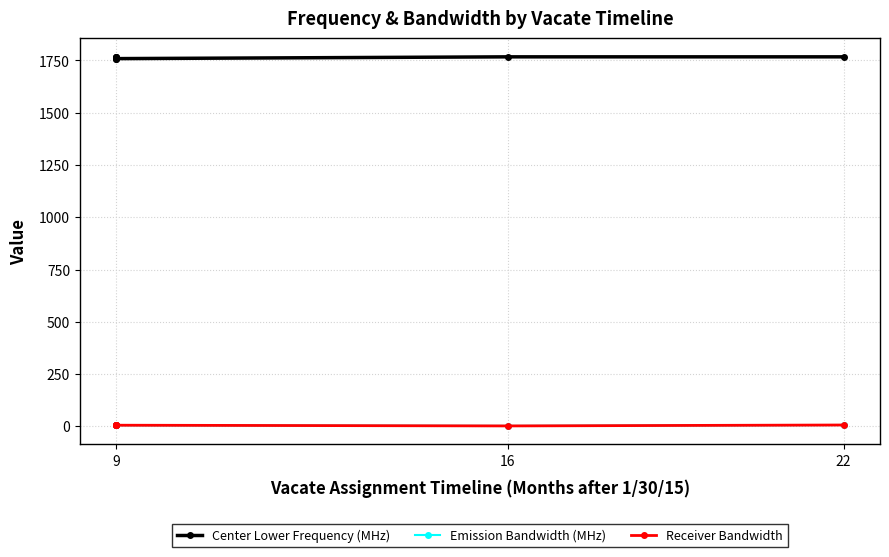

At 9, list the series in order from smallest to largest.

Emission Bandwidth (MHz), Receiver Bandwidth, Center Lower Frequency (MHz)